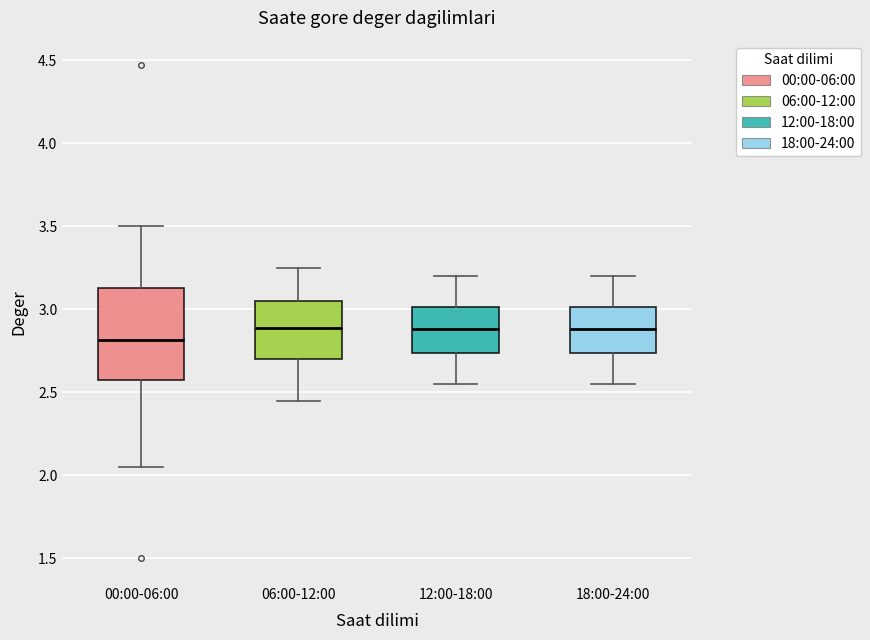

Where does the upper whisker of the box for 00:00-06:00 end on the y-axis? The values are not printed on the chart, so give them approximately, as read against the axis.

3.50